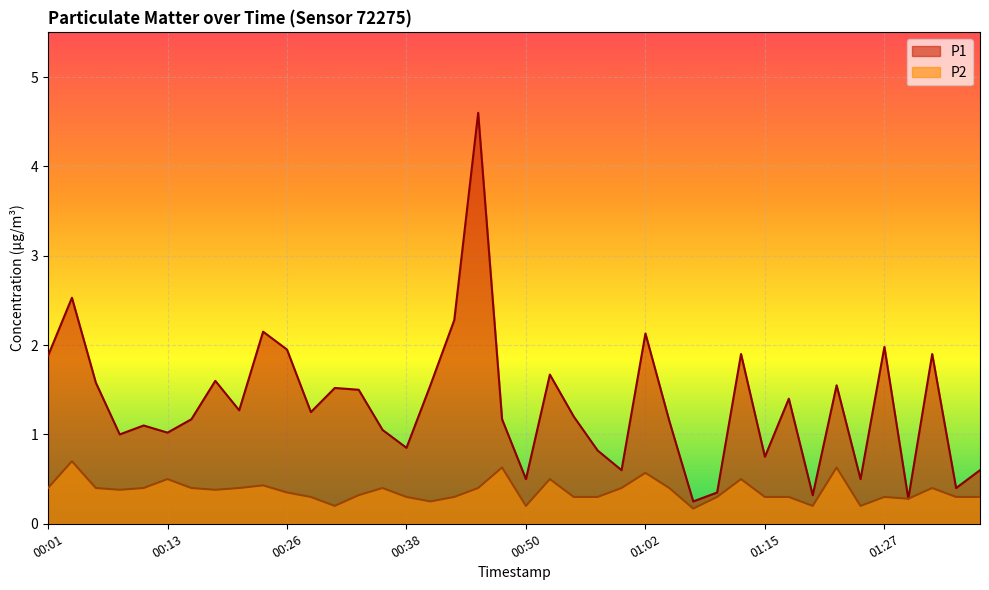

Is the value of P2 at 01:25 greater than the value of P1 at 00:28?

No